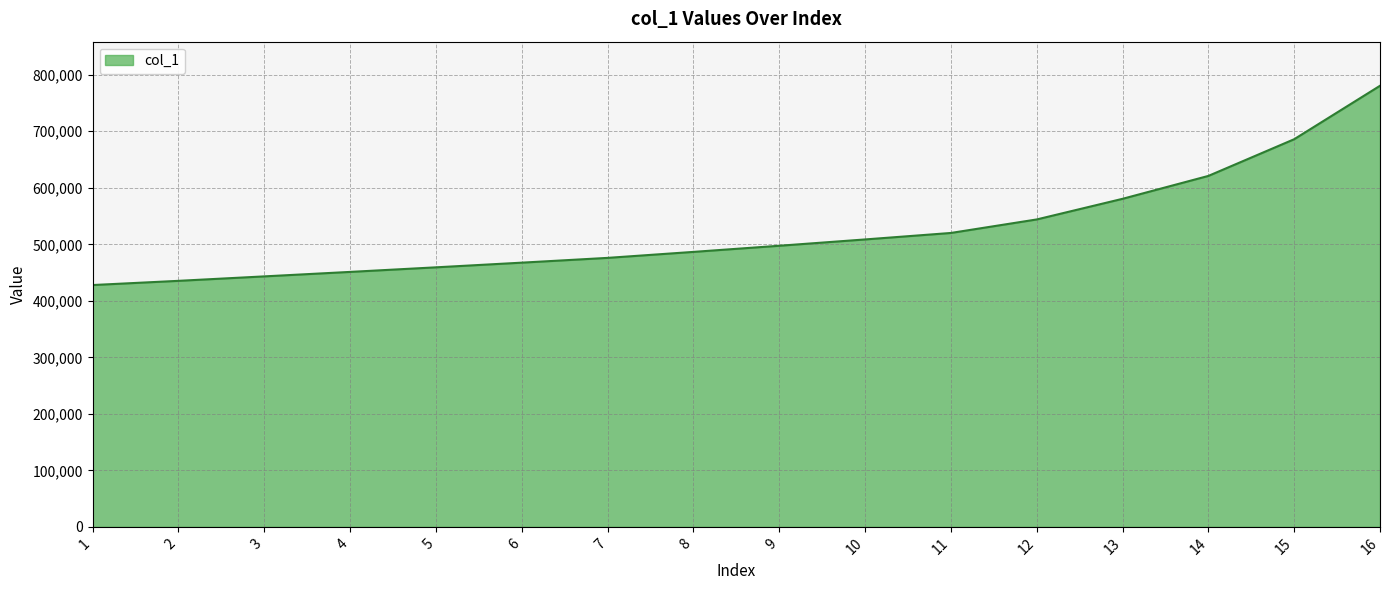

Reading left to right, transcribe all the data shown in this chart.

1=427910	2=435340	3=443228	4=451148	5=459245	6=467519	7=475972	8=486551	9=497420	10=508589	11=520065	12=543971	13=580478	14=621001	15=685939	16=780512